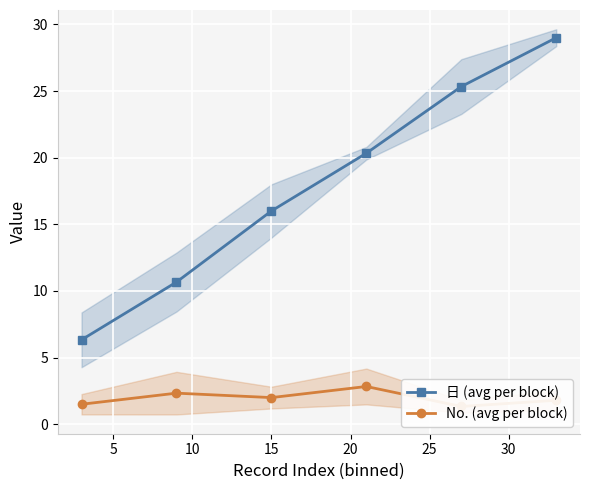

Does the chart display data point markers on the line(s)?

Yes